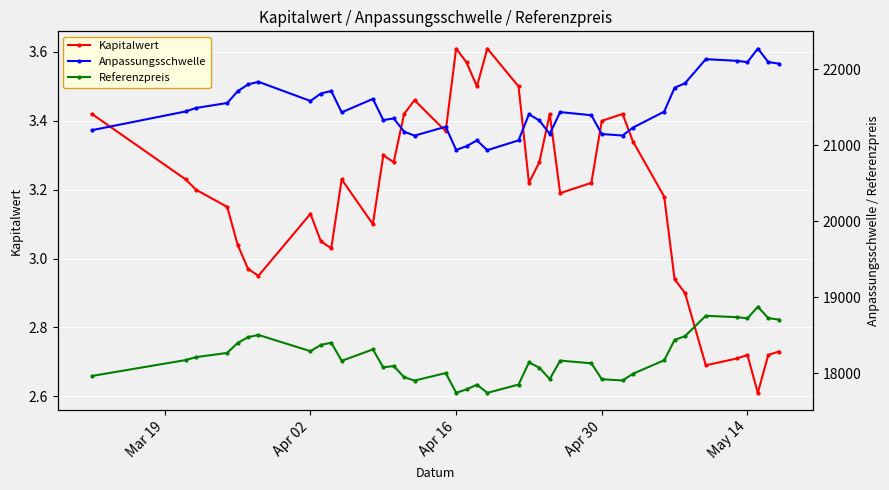

True or false: Kapitalwert has more than 1 interior local peaks.

True